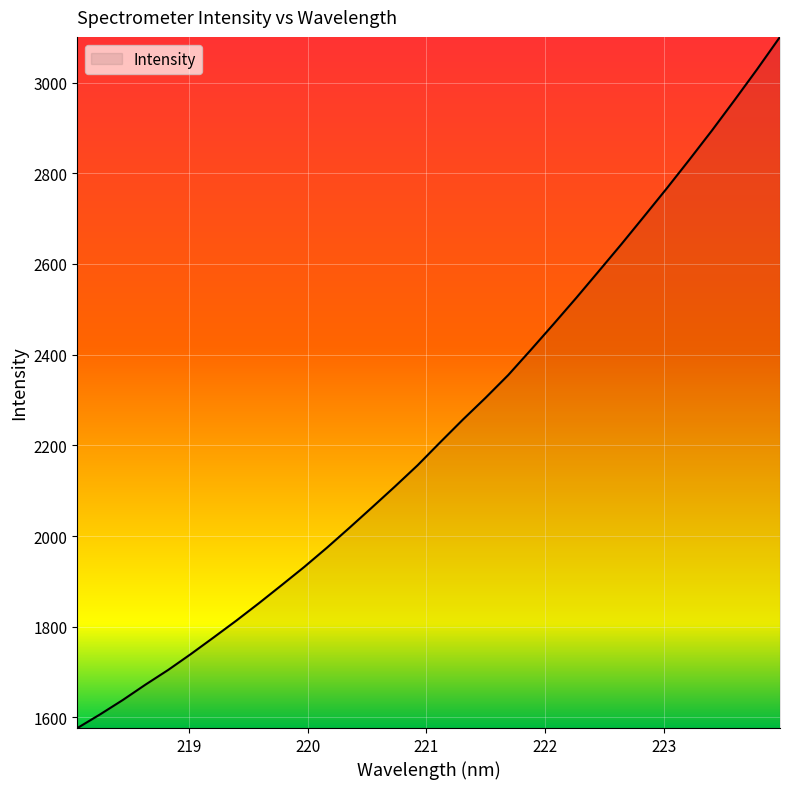

What is the smallest value displayed?

1576.8